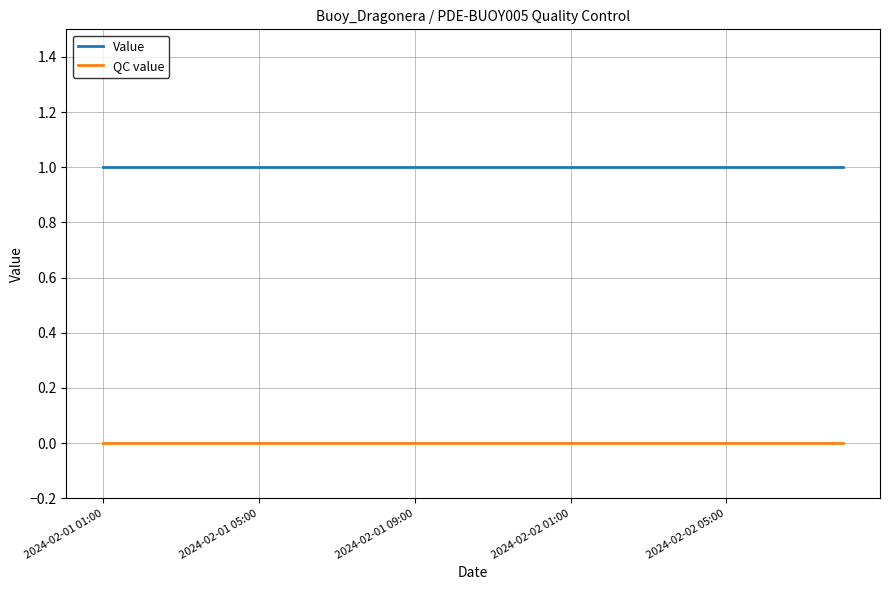

True or false: Value and QC value cross at least once.

False